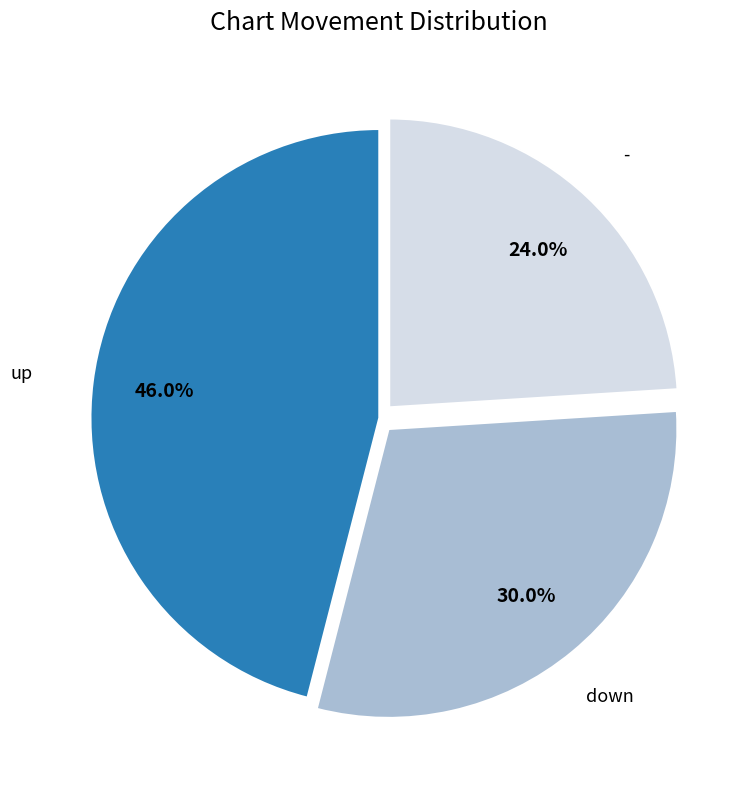

To the nearest percent, what is the average slice percentage?

33%